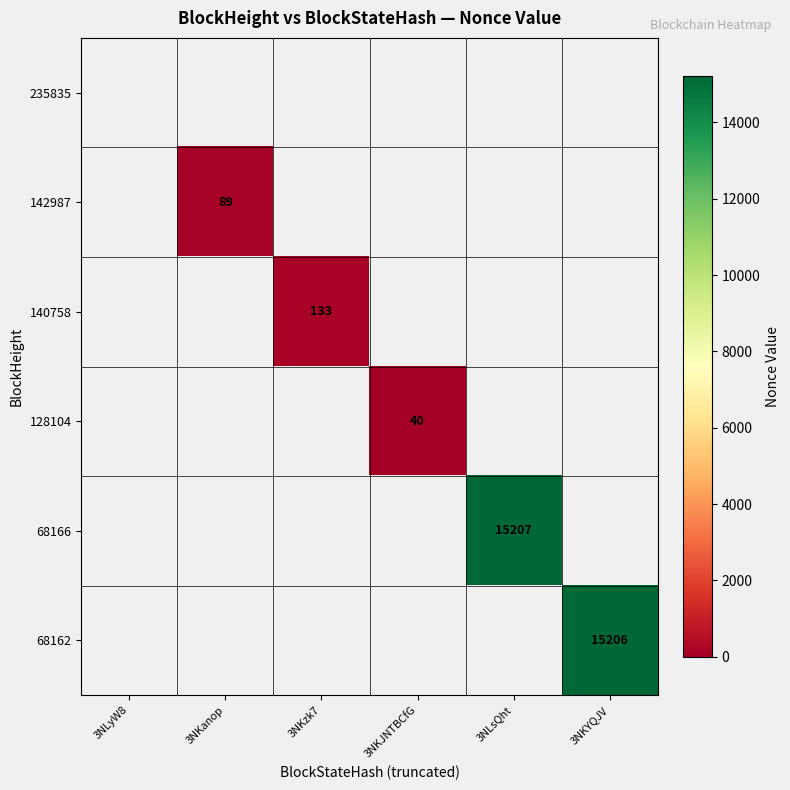

Is it true that 68166 equals 15207 at 3NLsQht?

True